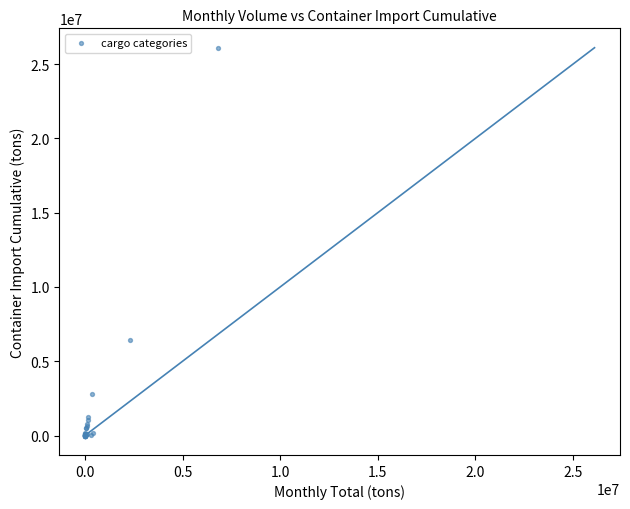

What Y value in the scatter plot is closest to 13048145?

6411096